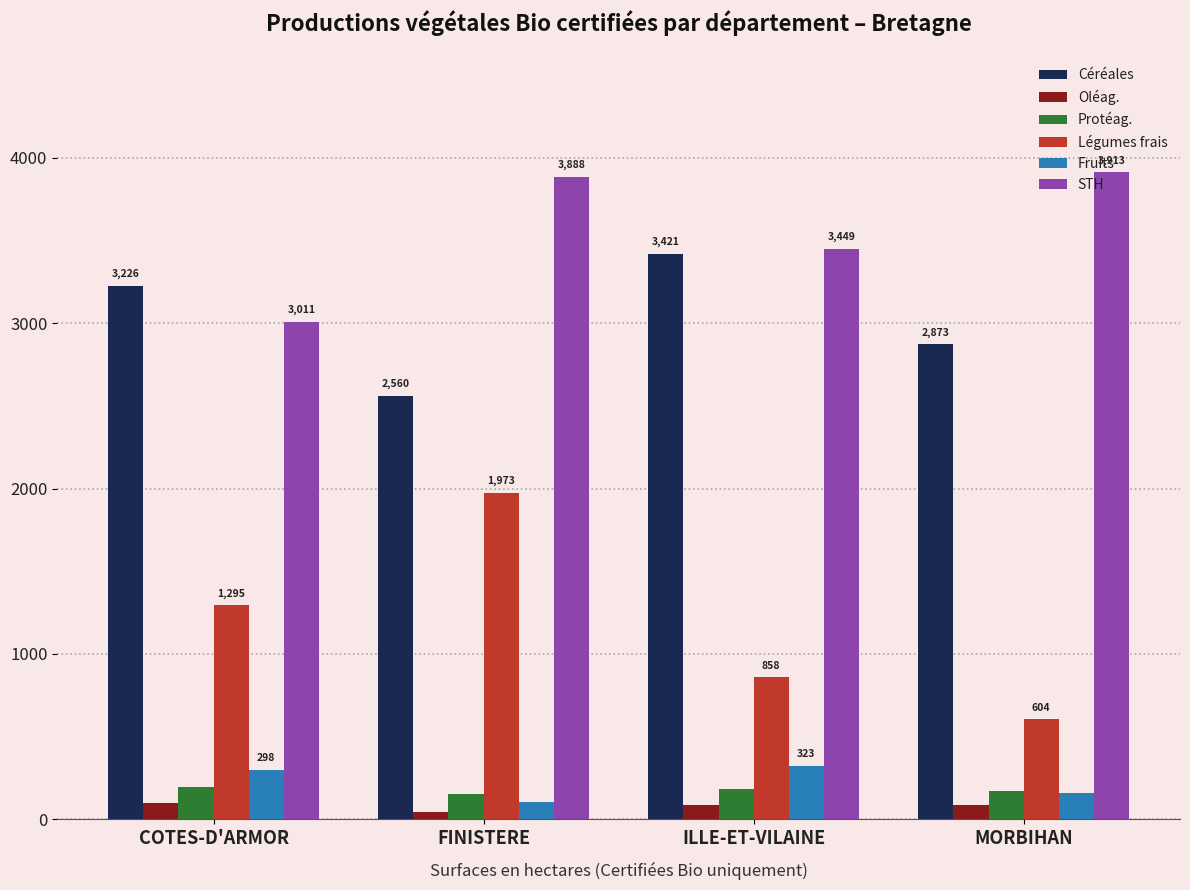

What is the maximum value shown in the chart?

3912.8